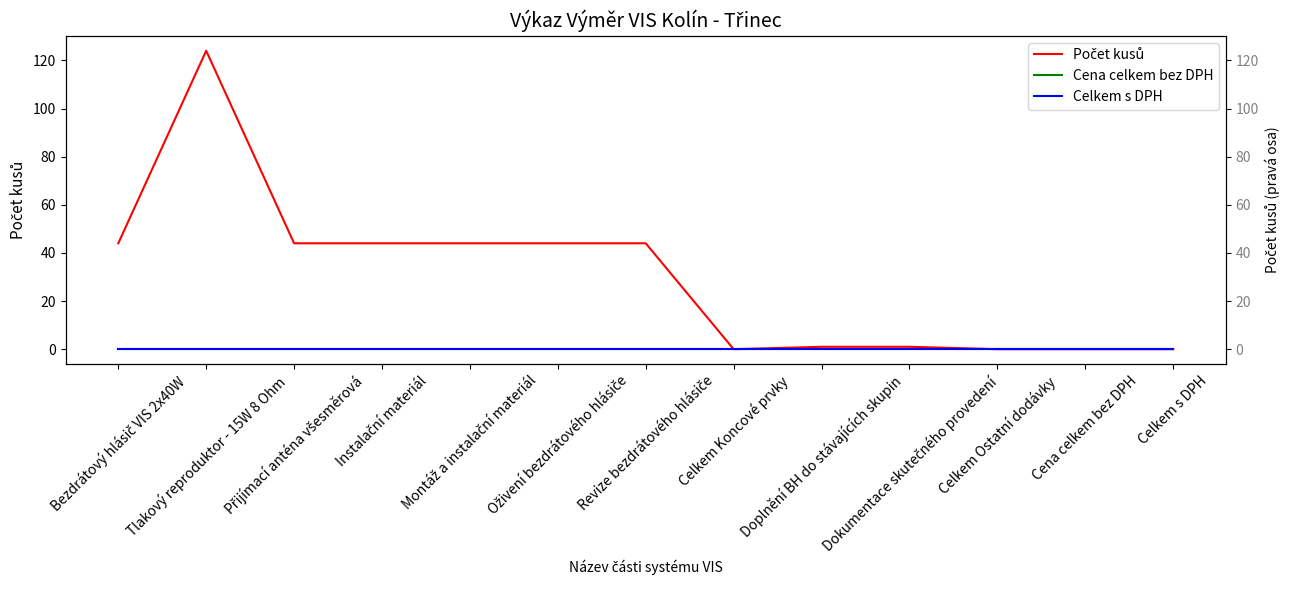

True or false: Počet kusů and Cena celkem bez DPH cross at least once.

False